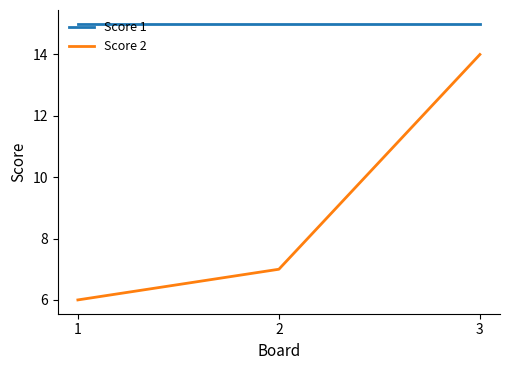

What is the difference between the maximum and minimum values in the Score 2 series?

8